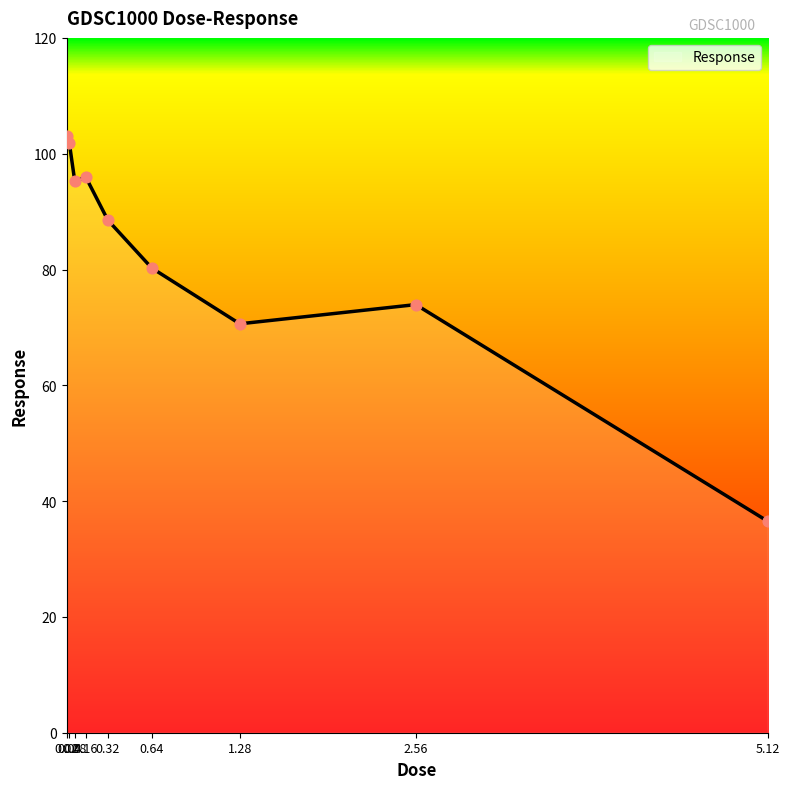

What is the change in value from 0.02 to 1.28?

-32.5